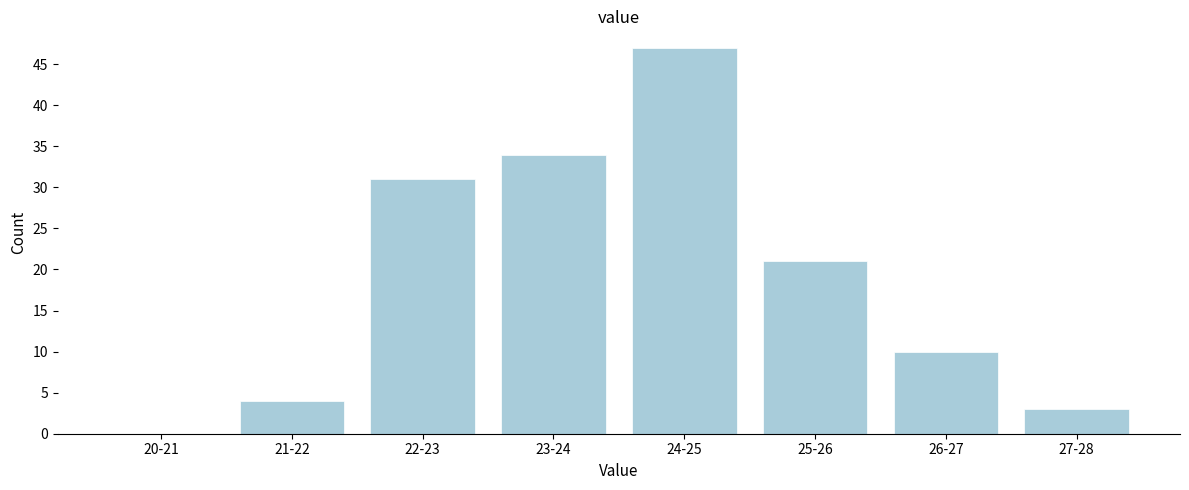

Reading left to right, transcribe all the data shown in this chart.

20-21=0	21-22=4	22-23=31	23-24=34	24-25=47	25-26=21	26-27=10	27-28=3